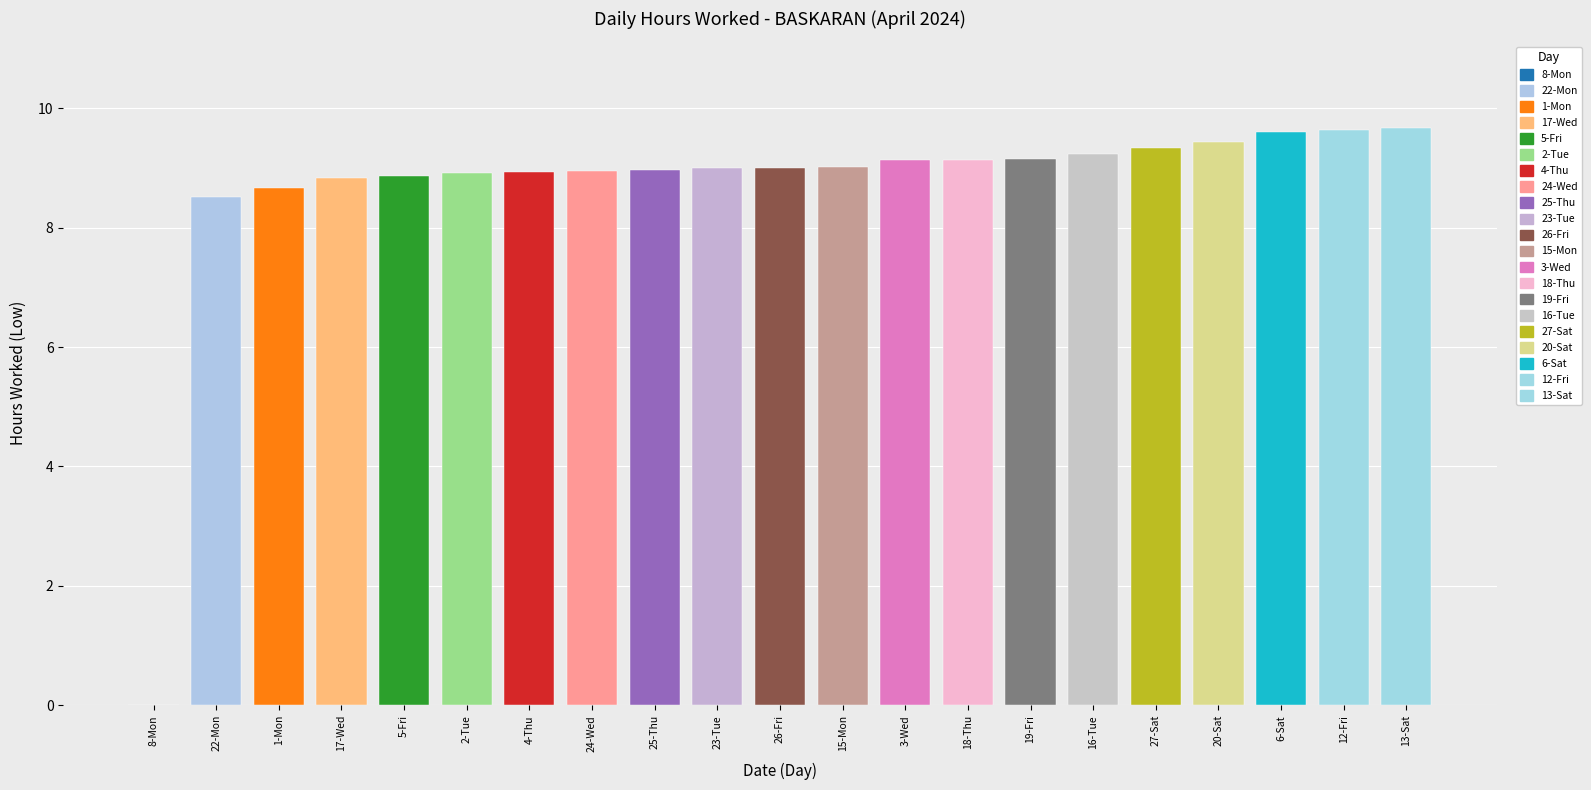

Where does the data first go above 9?

3-Wed